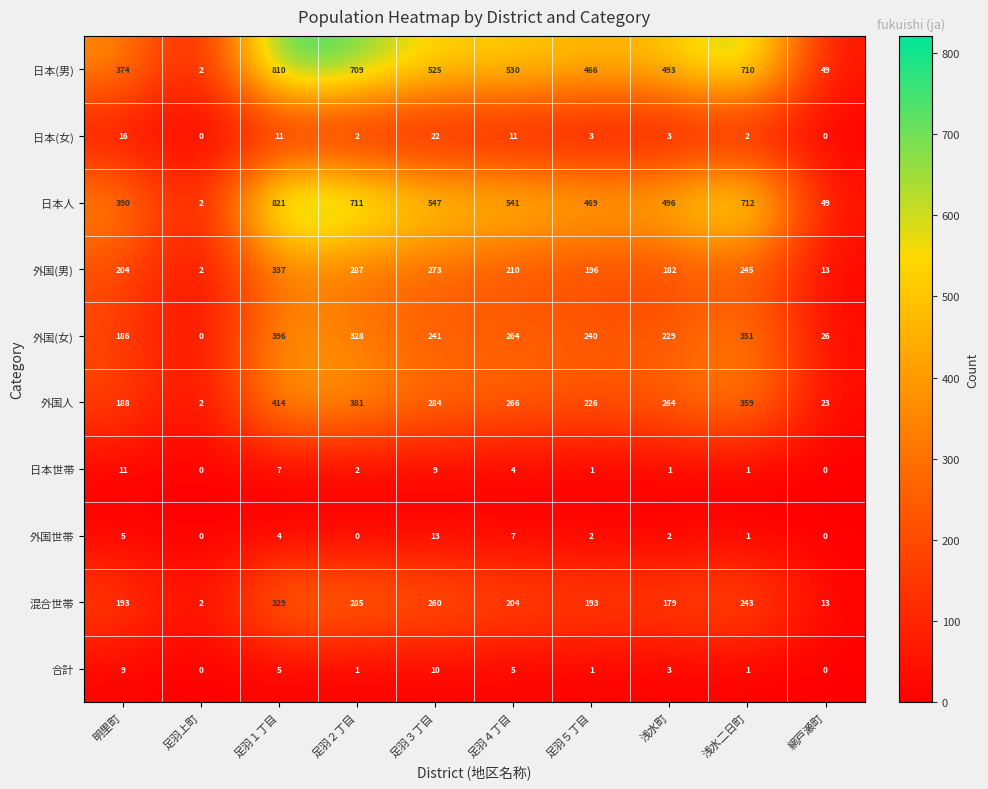

List the series in order of their peak value, highest first.

日本人, 日本(男), 外国人, 外国(女), 外国(男), 混合世帯, 日本(女), 外国世帯, 日本世帯, 合計